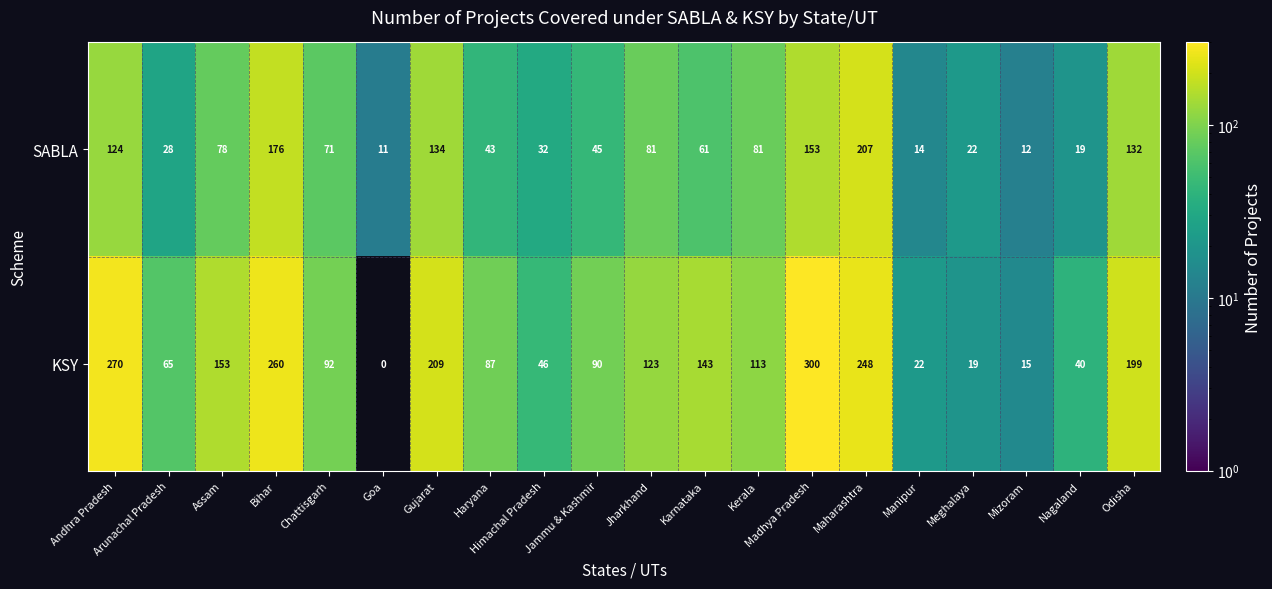

At which label is SABLA closest to 109?

Andhra Pradesh